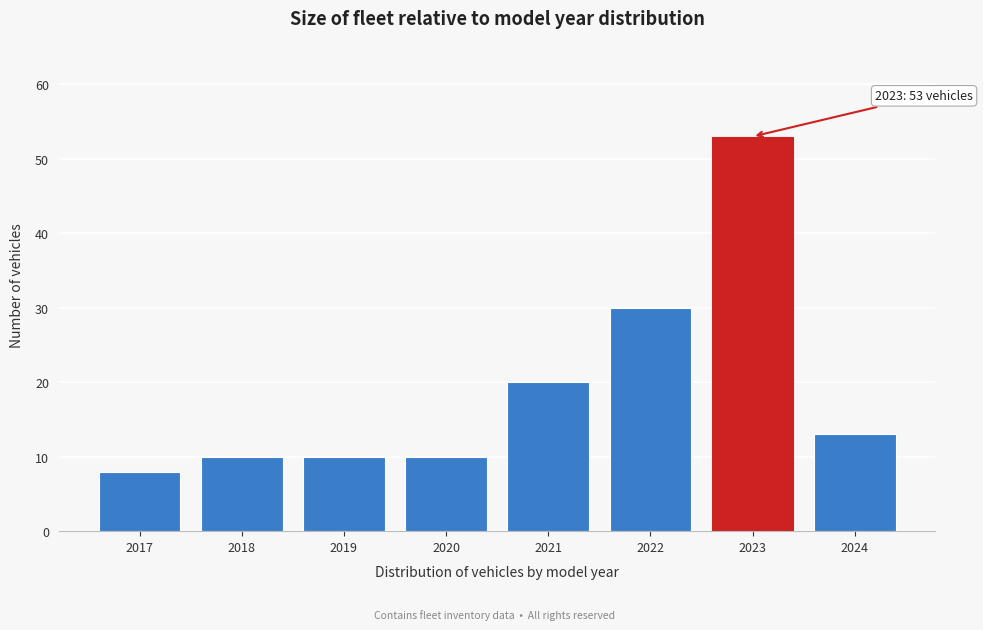

Reading left to right, list all the values displayed in this chart.

8	10	10	10	20	30	53	13